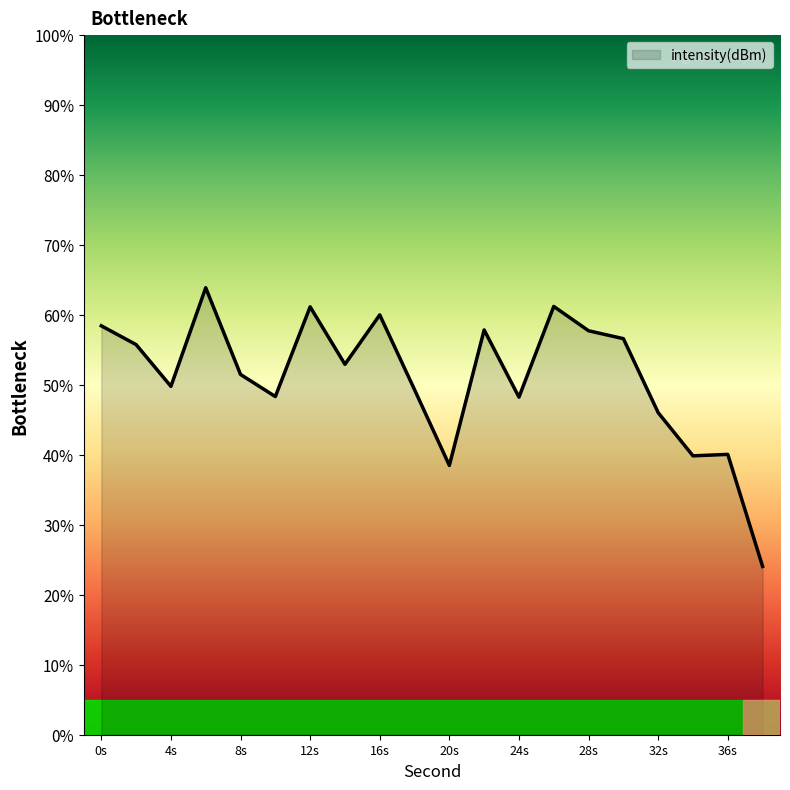

What is the difference between the maximum and minimum values?

39.8